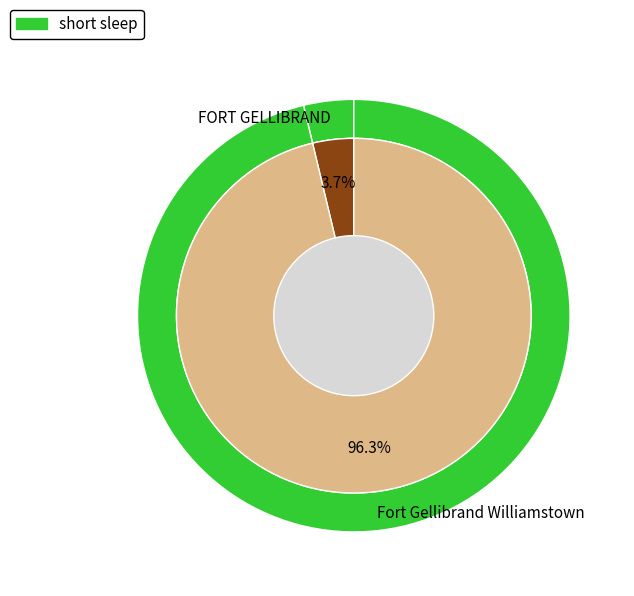

What percentage is the Fort Gellibrand Williamstown slice, to the nearest percent?

96%